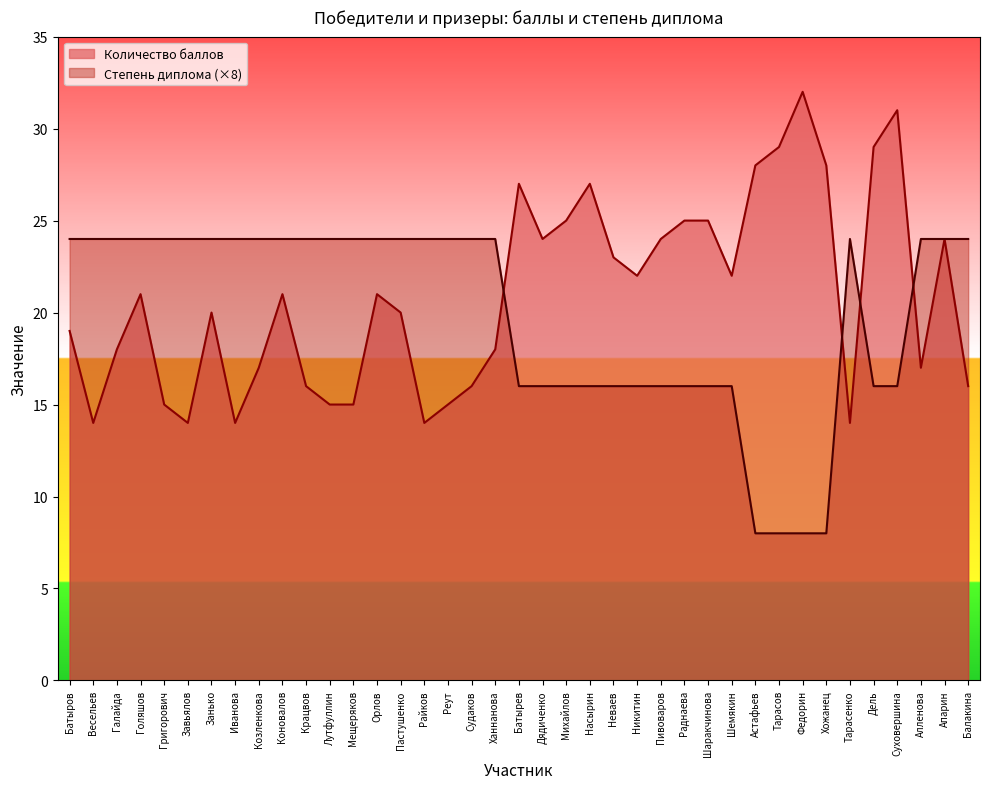

How many intersections are there between Количество баллов and Степень диплома?

4